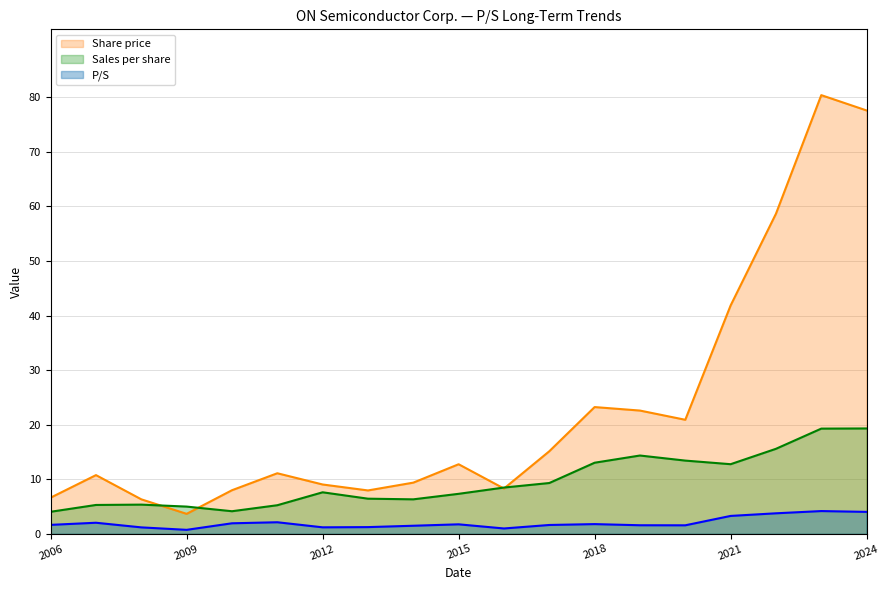

List the series in order of their peak value, lowest first.

P/S, Sales per share, Share price